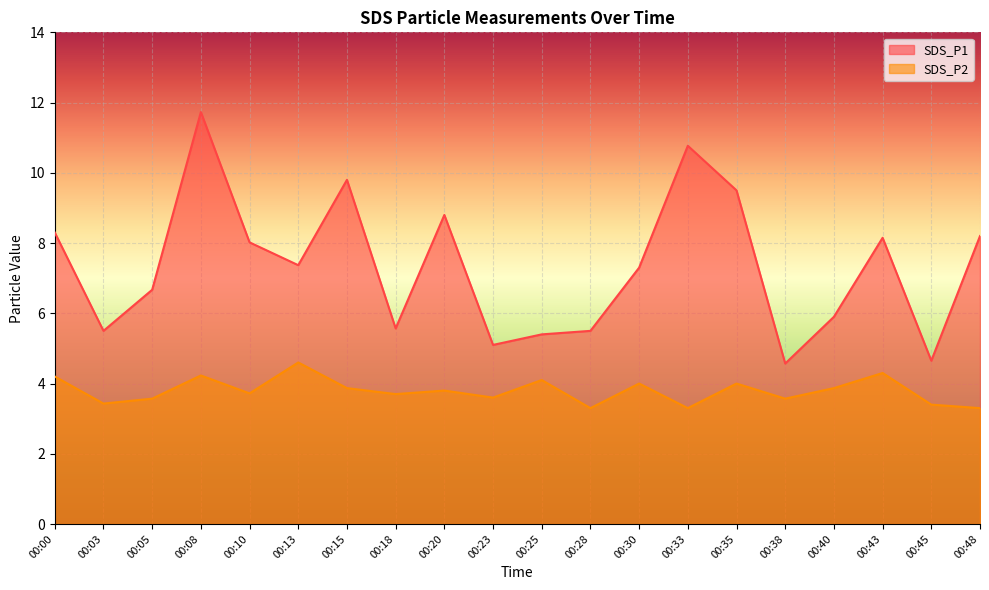

Rank the categories by SDS_P1 value from lowest to highest.

00:38, 00:45, 00:23, 00:25, 00:03, 00:28, 00:18, 00:40, 00:05, 00:30, 00:13, 00:10, 00:43, 00:48, 00:00, 00:20, 00:35, 00:15, 00:33, 00:08